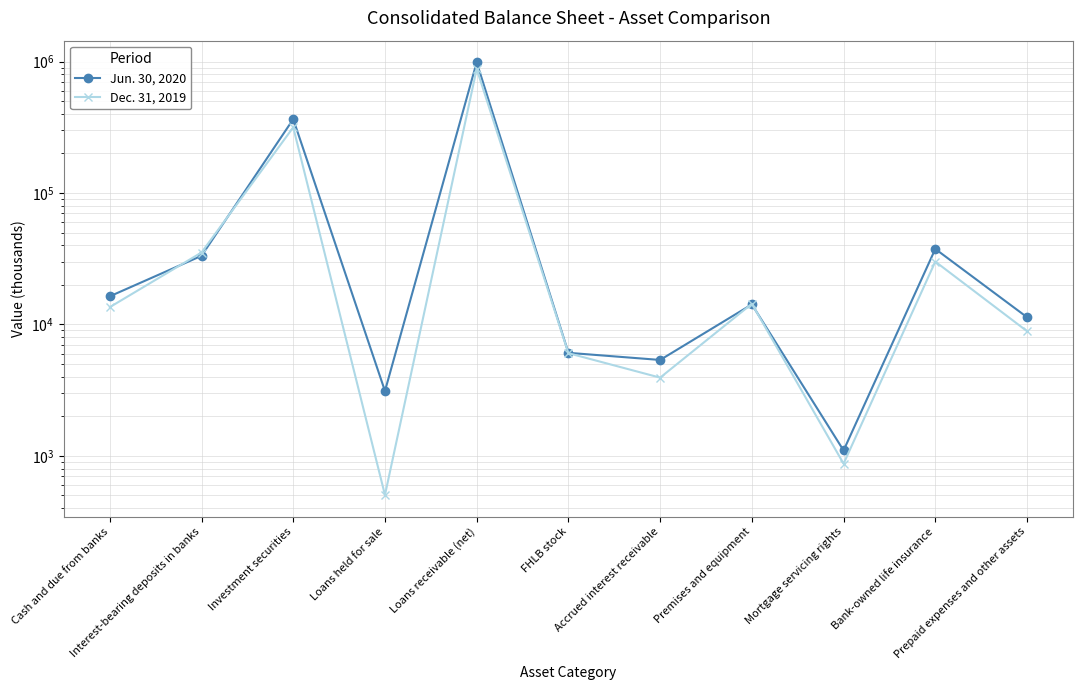

Which category has the highest value in the Dec. 31, 2019 series?

Loans receivable (net)